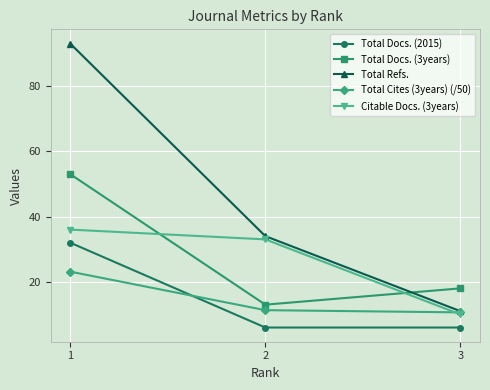

Where is Total Docs. (3years) nearest to the value 33?

3